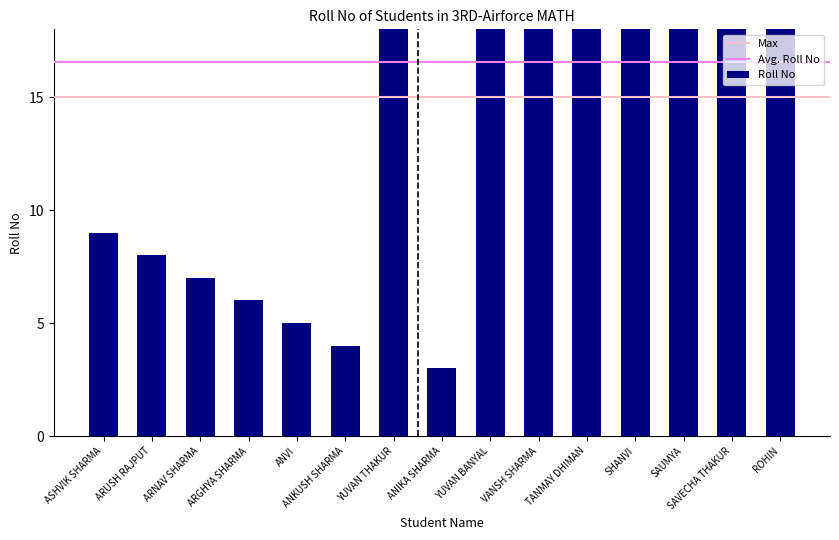

What is the difference between the maximum and second lowest values?

26